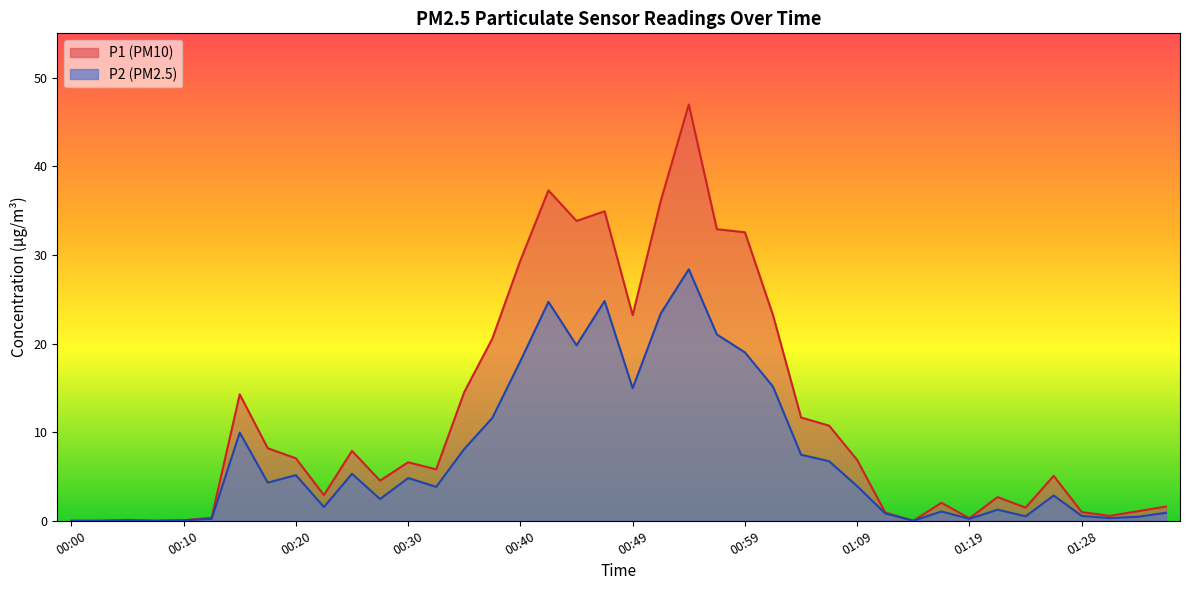

Reading right to left, list all the values displayed in this chart.

P1: 01:38=1.6	01:33=1.1	01:31=0.6	01:28=1.0	01:26=5.1	01:24=1.5	01:21=2.7	01:19=0.3	01:16=2.0	01:14=0.0	01:11=0.9	01:09=6.8	01:06=10.7	01:04=11.7	01:02=23.2	00:59=32.5	00:57=32.9	00:54=47.0	00:52=36.1	00:49=23.2	00:47=34.9	00:45=33.8	00:42=37.3	00:40=29.4	00:37=20.6	00:35=14.5	00:32=5.8	00:30=6.6	00:27=4.5	00:25=7.9	00:22=2.9	00:20=7.0	00:18=8.2	00:15=14.3	00:13=0.3	00:10=0.1	00:08=0.0	00:05=0.1	00:03=0.0	00:00=0.0
P2: 01:38=0.9	01:33=0.5	01:31=0.3	01:28=0.6	01:26=2.9	01:24=0.5	01:21=1.2	01:19=0.2	01:16=1.1	01:14=0.0	01:11=0.8	01:09=3.9	01:06=6.7	01:04=7.5	01:02=15.1	00:59=19.0	00:57=21.0	00:54=28.4	00:52=23.4	00:49=14.9	00:47=24.8	00:45=19.8	00:42=24.7	00:40=18.0	00:37=11.6	00:35=8.1	00:32=3.8	00:30=4.8	00:27=2.5	00:25=5.3	00:22=1.6	00:20=5.2	00:18=4.3	00:15=9.9	00:13=0.2	00:10=0.1	00:08=0.0	00:05=0.0	00:03=0.0	00:00=0.0